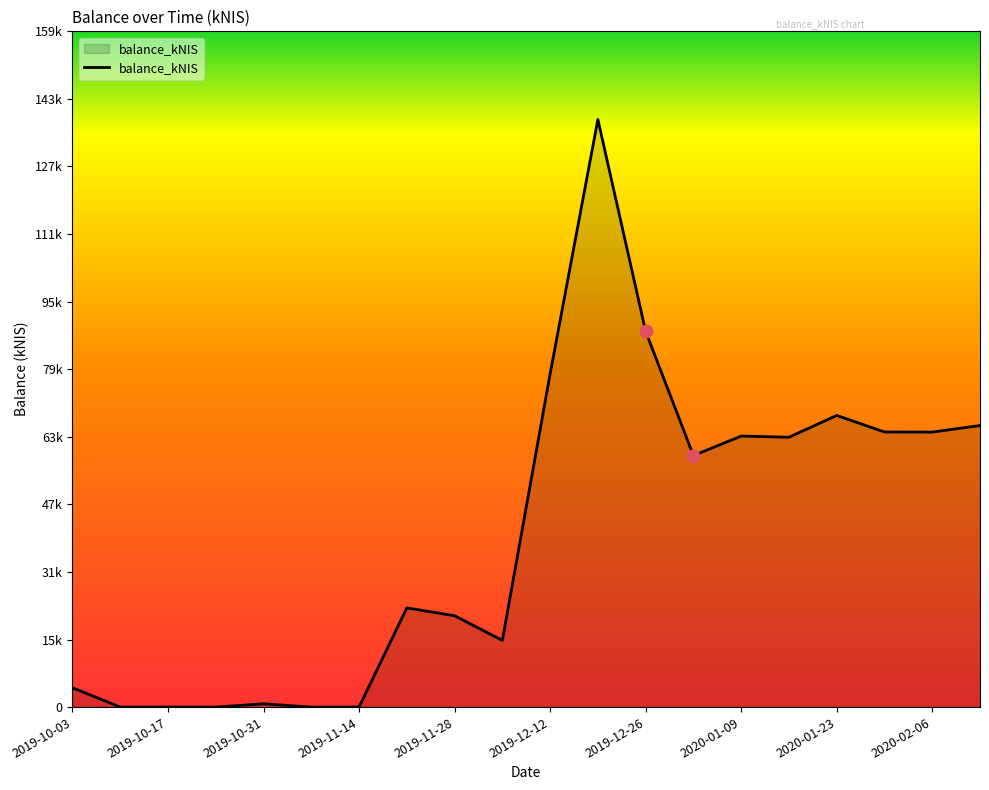

Does the chart have visible grid lines?

No